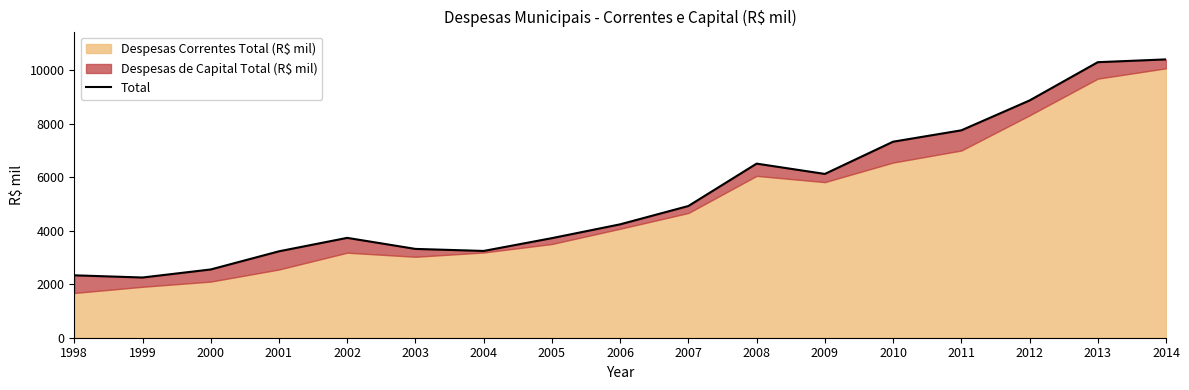

Reading left to right, extract all data points from this chart.

1998=2333	1999=2251	2000=2552	2001=3231	2002=3733	2003=3320	2004=3244	2005=3723	2006=4239	2007=4924	2008=6508	2009=6123	2010=7328	2011=7753	2012=8869	2013=10300	2014=10405